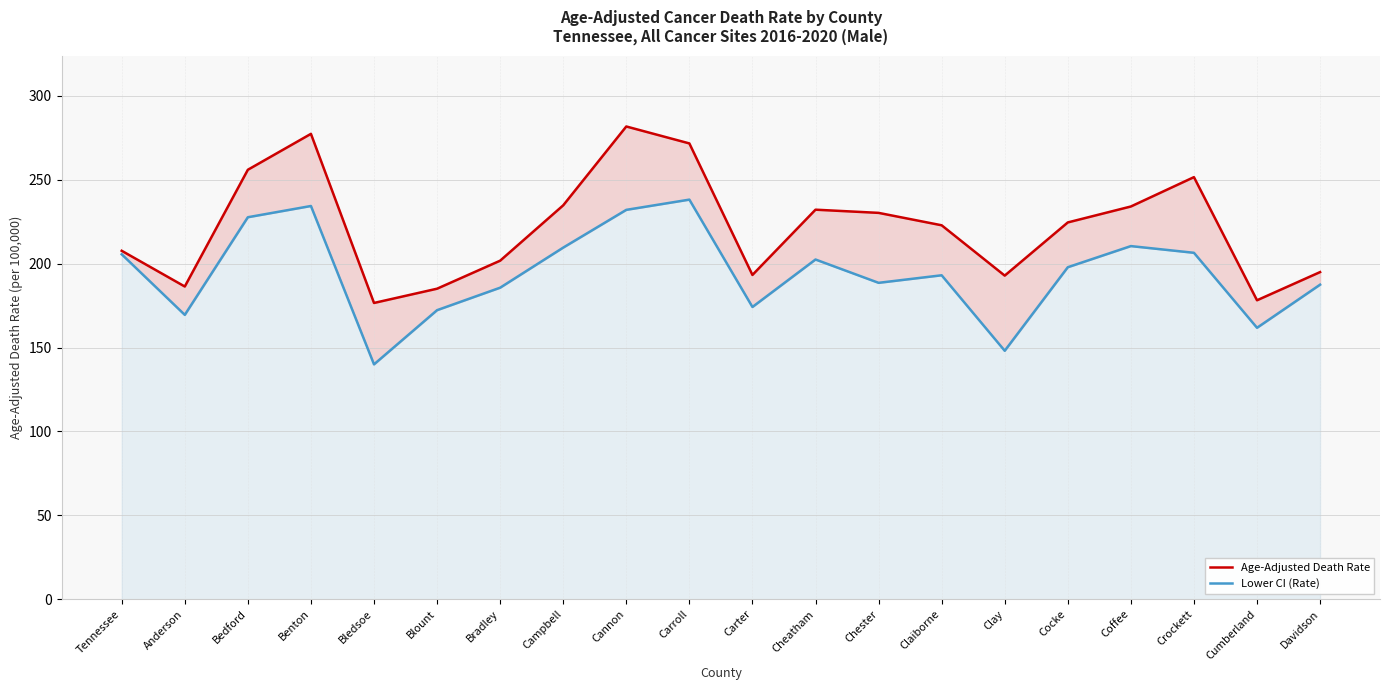

Which category has the highest value across all series?

Cannon